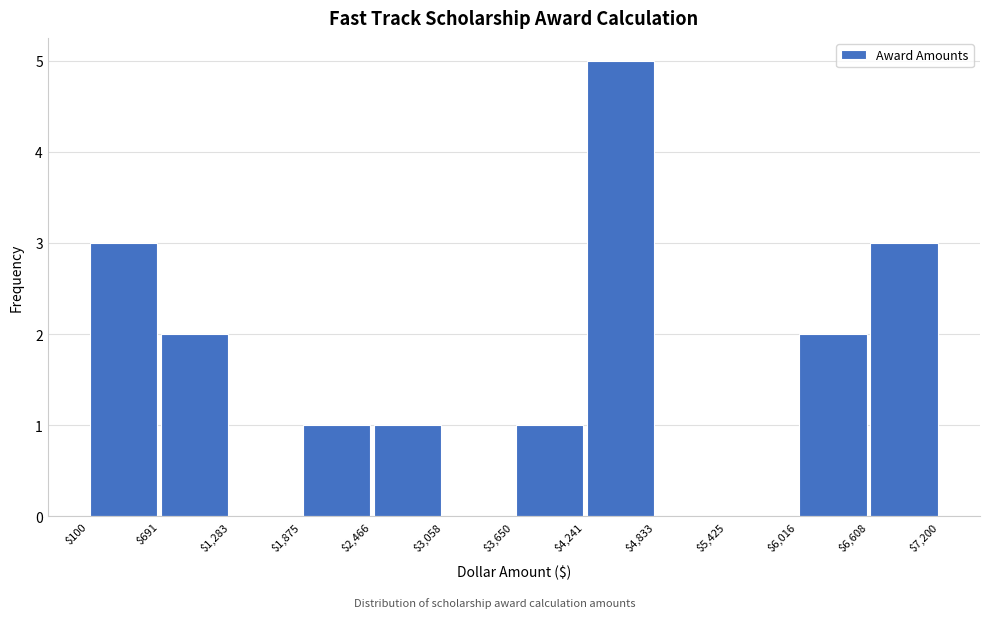

Over which range of the x-axis is the bar tallest?

$4,241 to $4,833